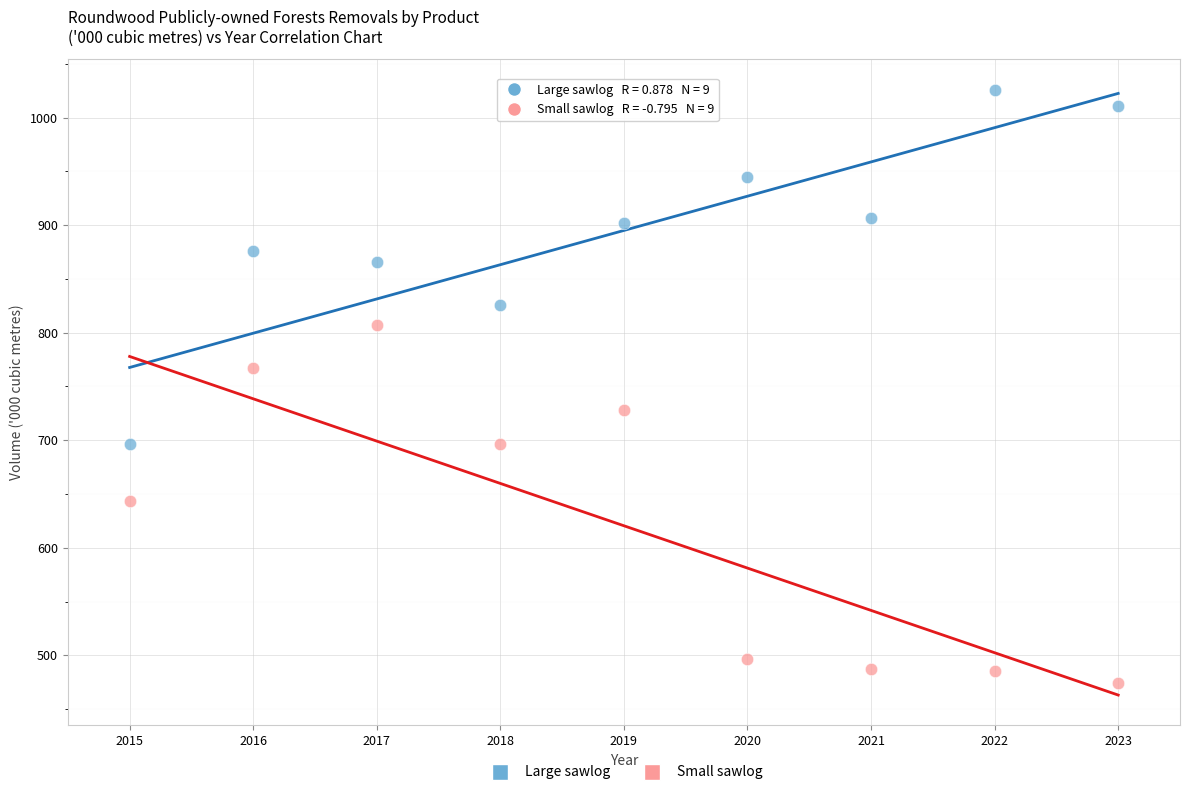

What is the X range (max minus min) for the scatter plot?

8